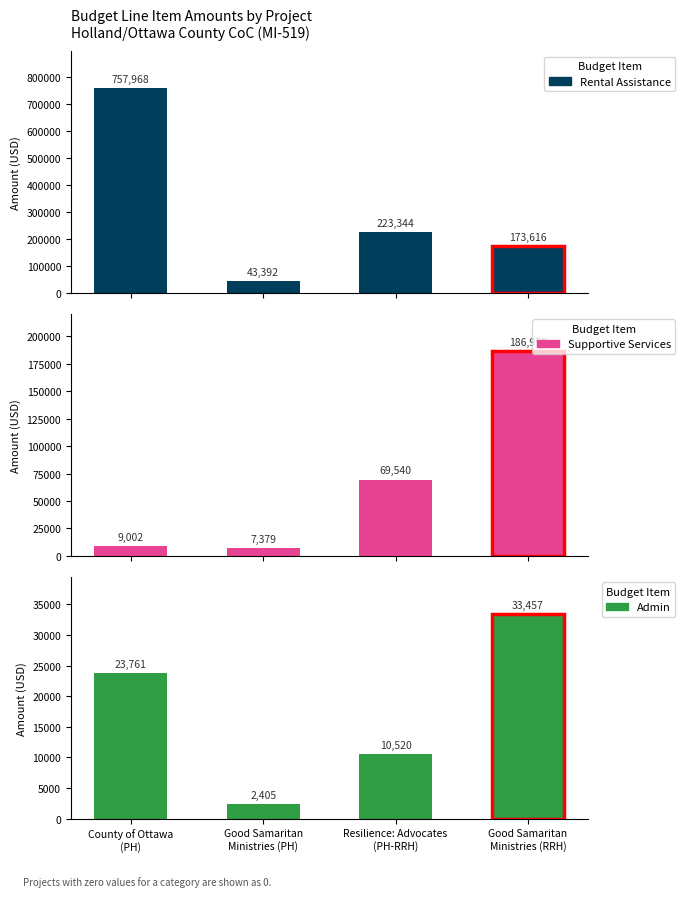

Reading left to right, list all the values displayed in this chart.

Rental Assistance: 757968	43392	223344	173616
Supportive Services: 9002	7379	69540	186959
Admin: 23761	2405	10520	33457